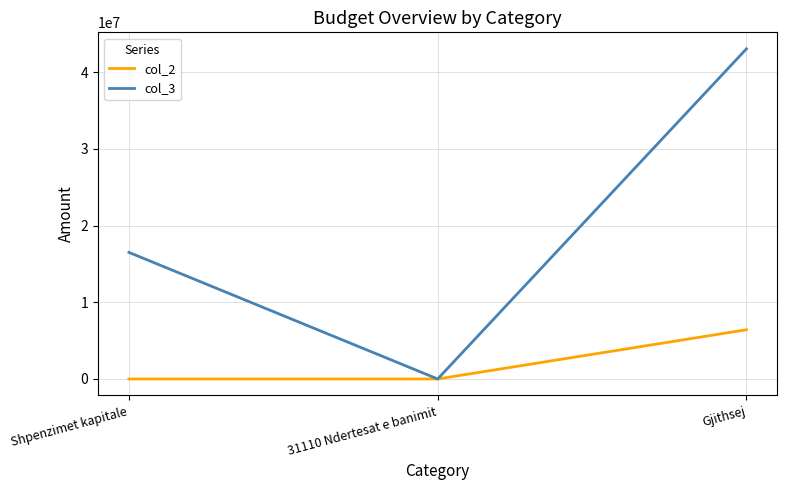

The value of col_2 at Shpenzimet kapitale is 0.0. True or false?

True